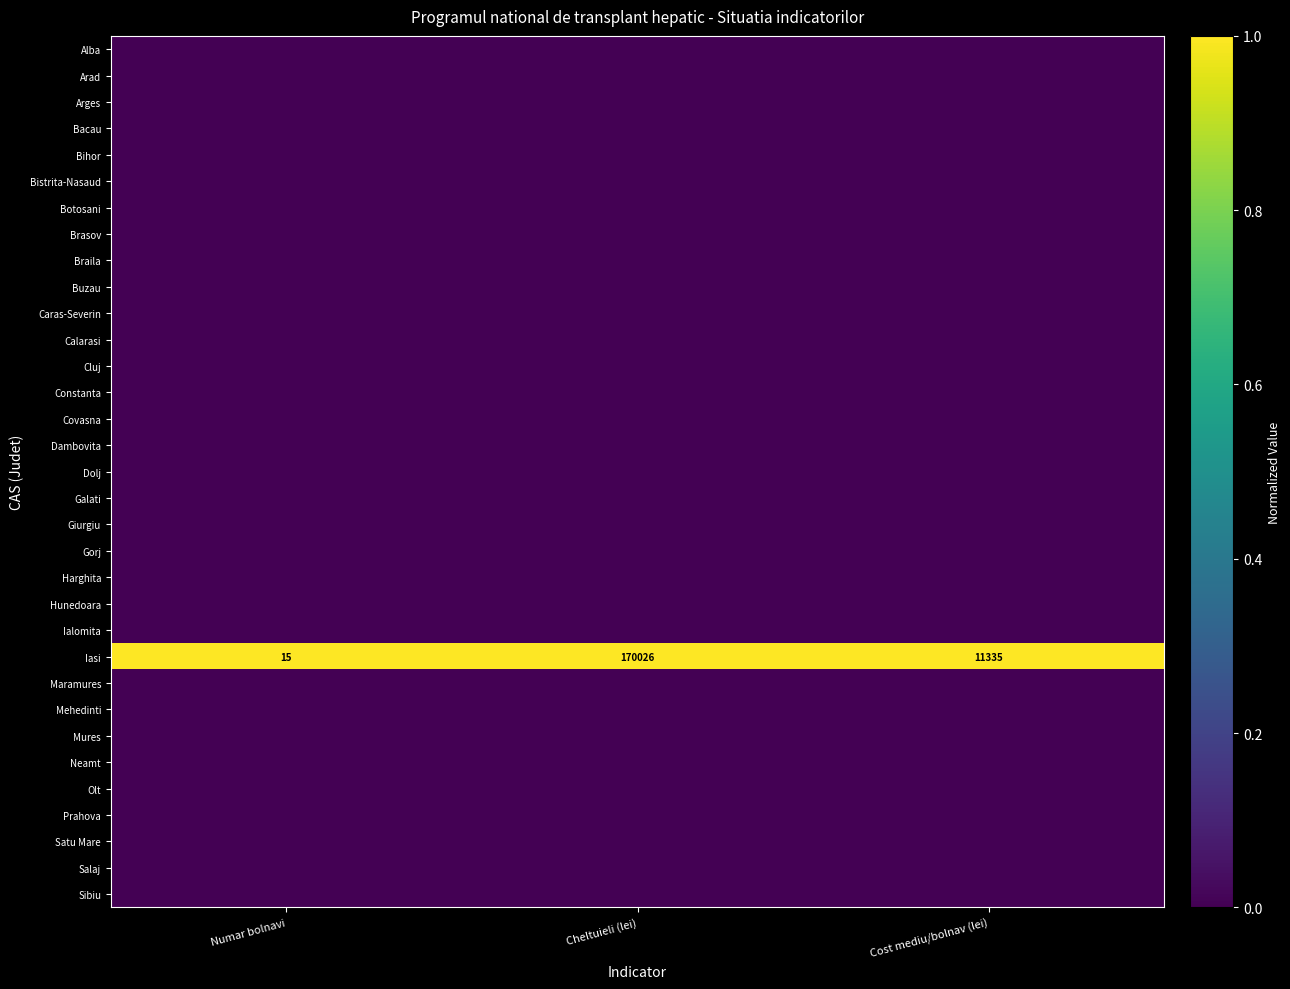

The value of Iasi at Cost mediu/bolnav (lei) is 11335. True or false?

True